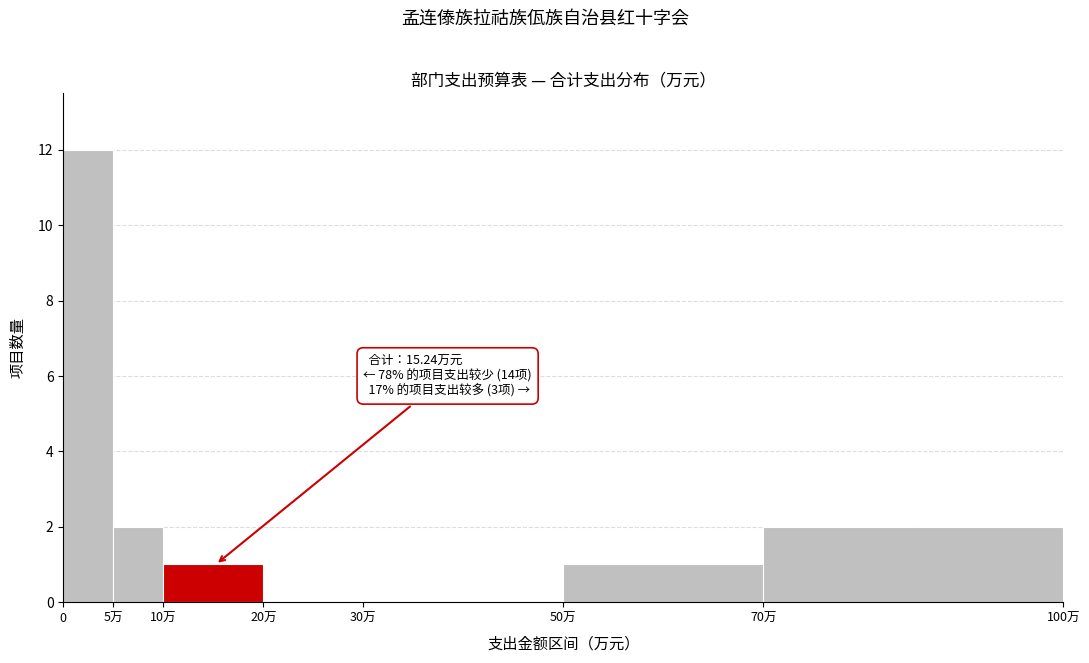

Reading right to left, list all the values displayed in this chart.

70万=2	50万=1	30万=0	20万=0	10万=1	5万=2	0=12